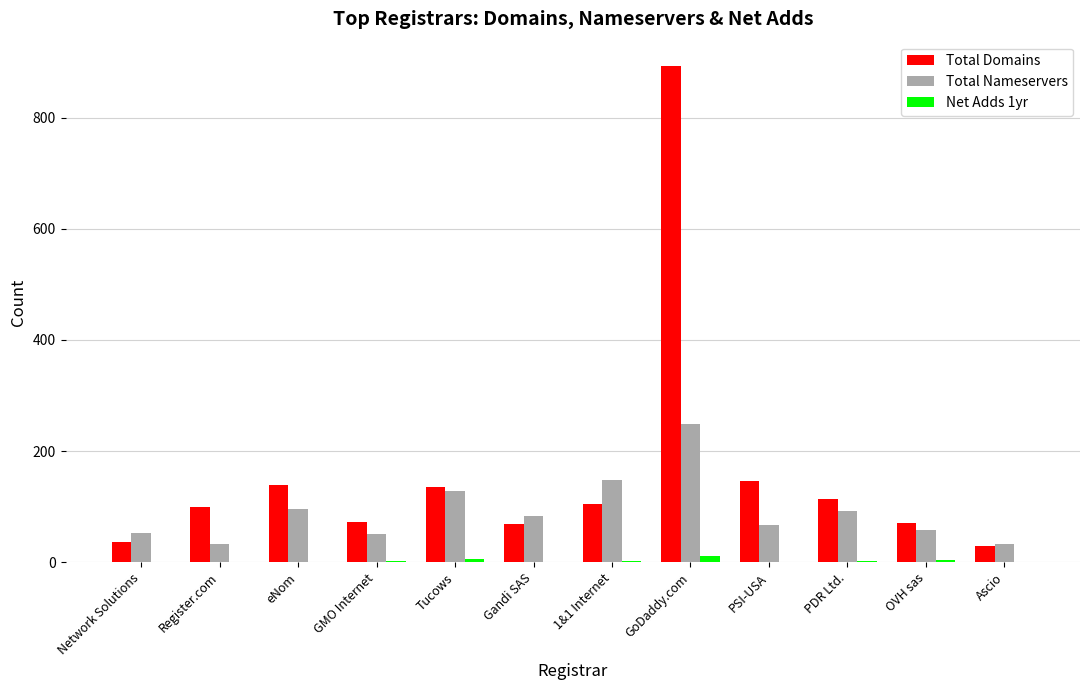

The Total Nameservers series shows 67 at PSI-USA. True or false?

True